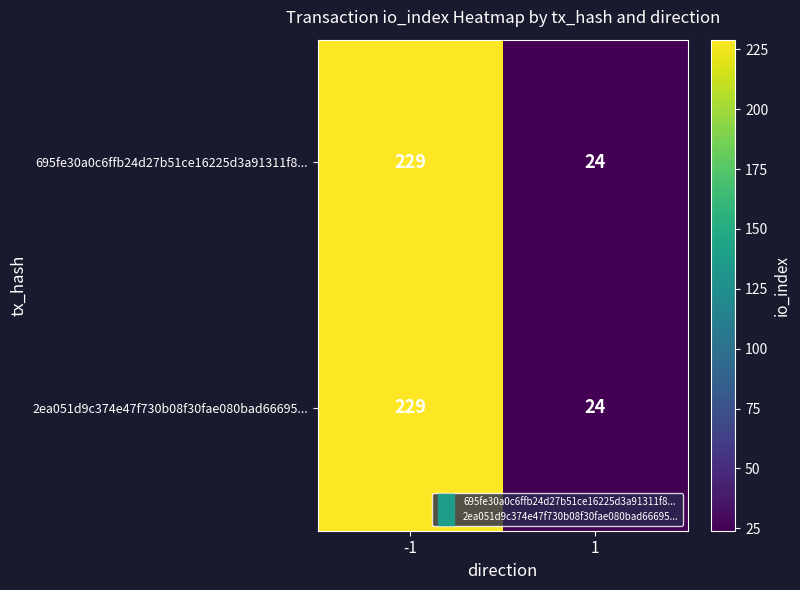

Reading left to right, list all the values displayed in this chart.

695fe30a0c6ffb24d27b51ce16225d3a91311f8...: 229	24
2ea051d9c374e47f730b08f30fae080bad66695...: 229	24